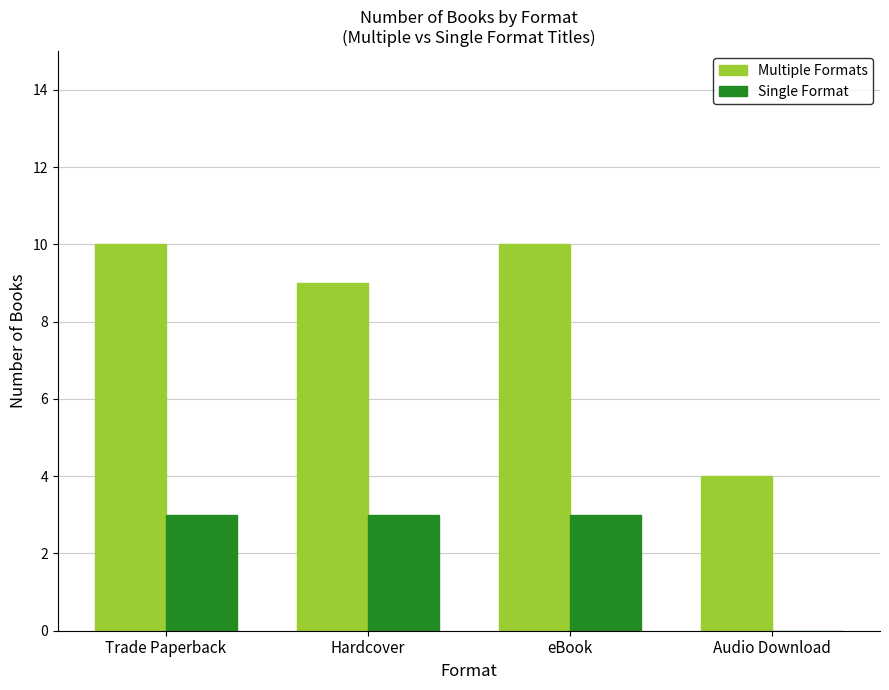

Where is Multiple Formats nearest to the value 7?

Hardcover